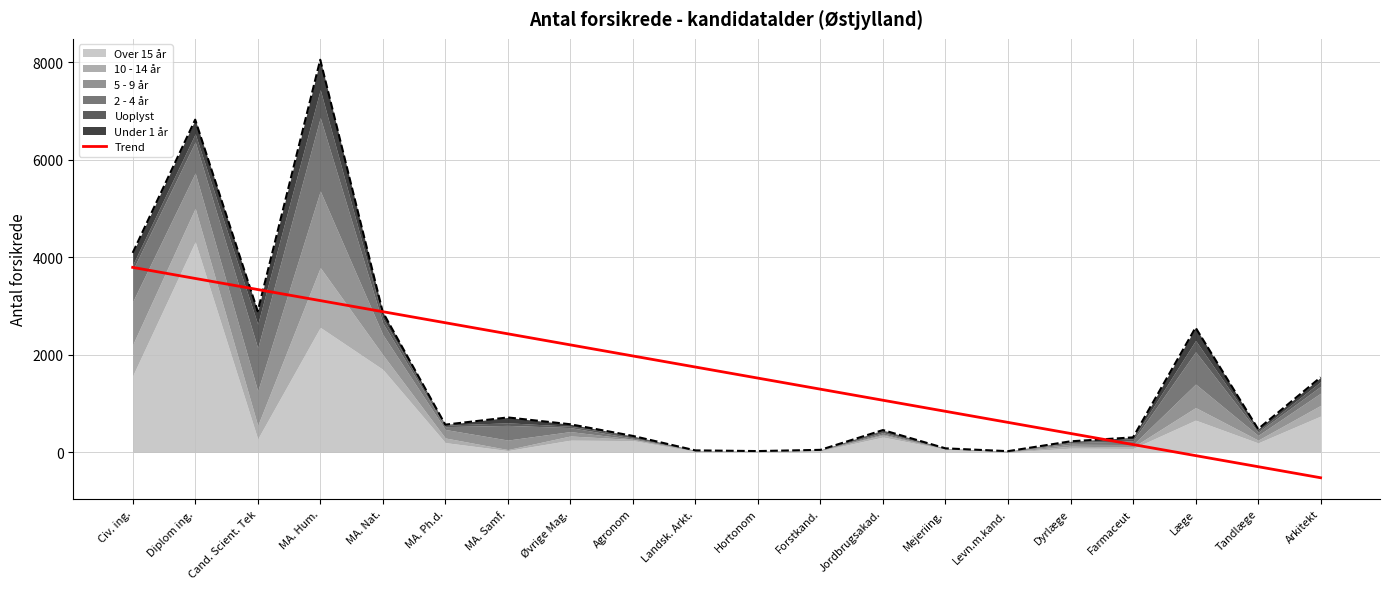

At which label does the data first exceed 1751?

Civ. ing.